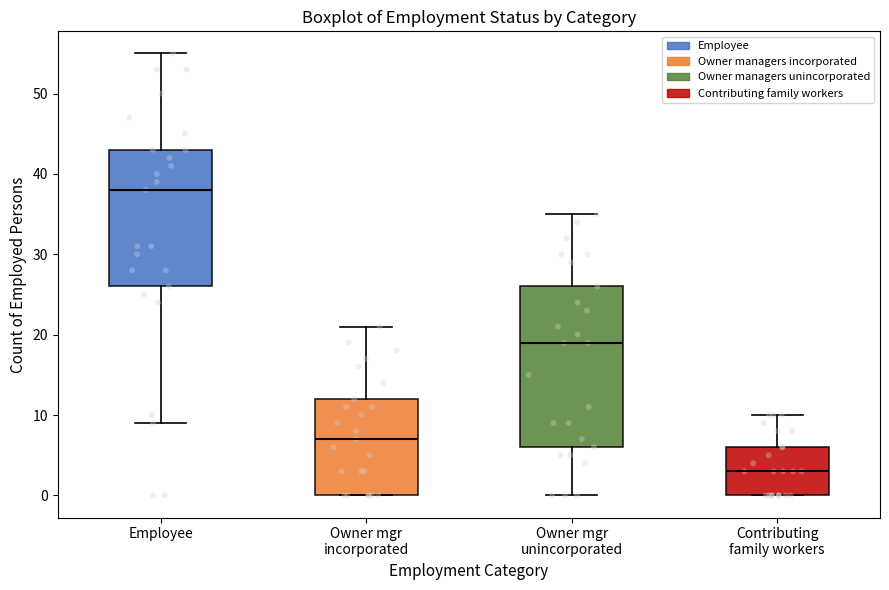

Where does the upper whisker of the box for Owner mgr incorporated end on the y-axis? The values are not printed on the chart, so give them approximately, as read against the axis.

21